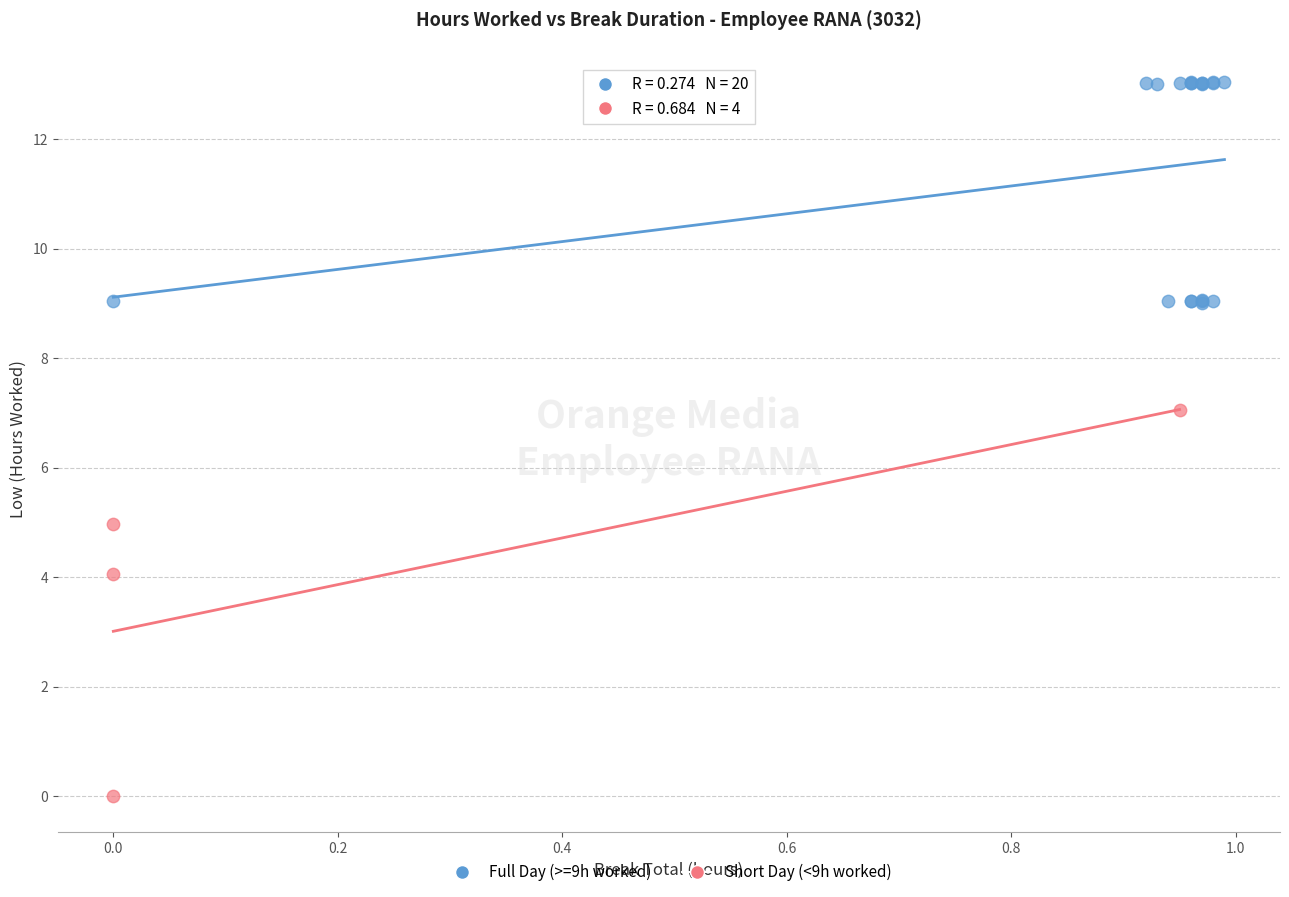

Which series reaches the maximum Y coordinate?

Full Day (>=9h worked)